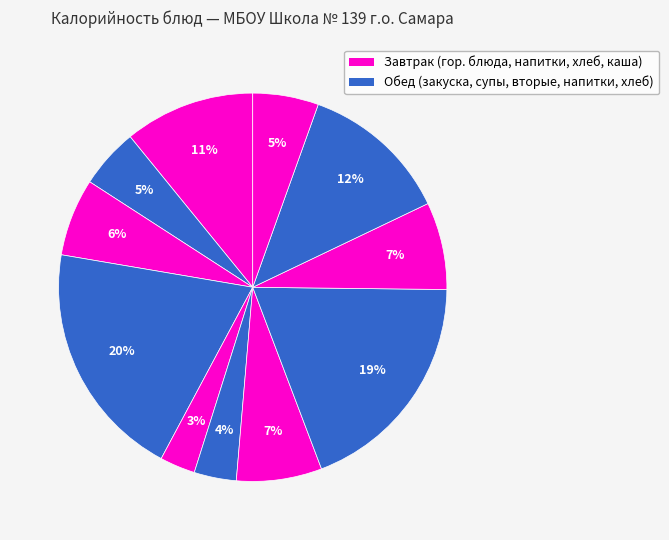

How many segments does this pie chart have?

11